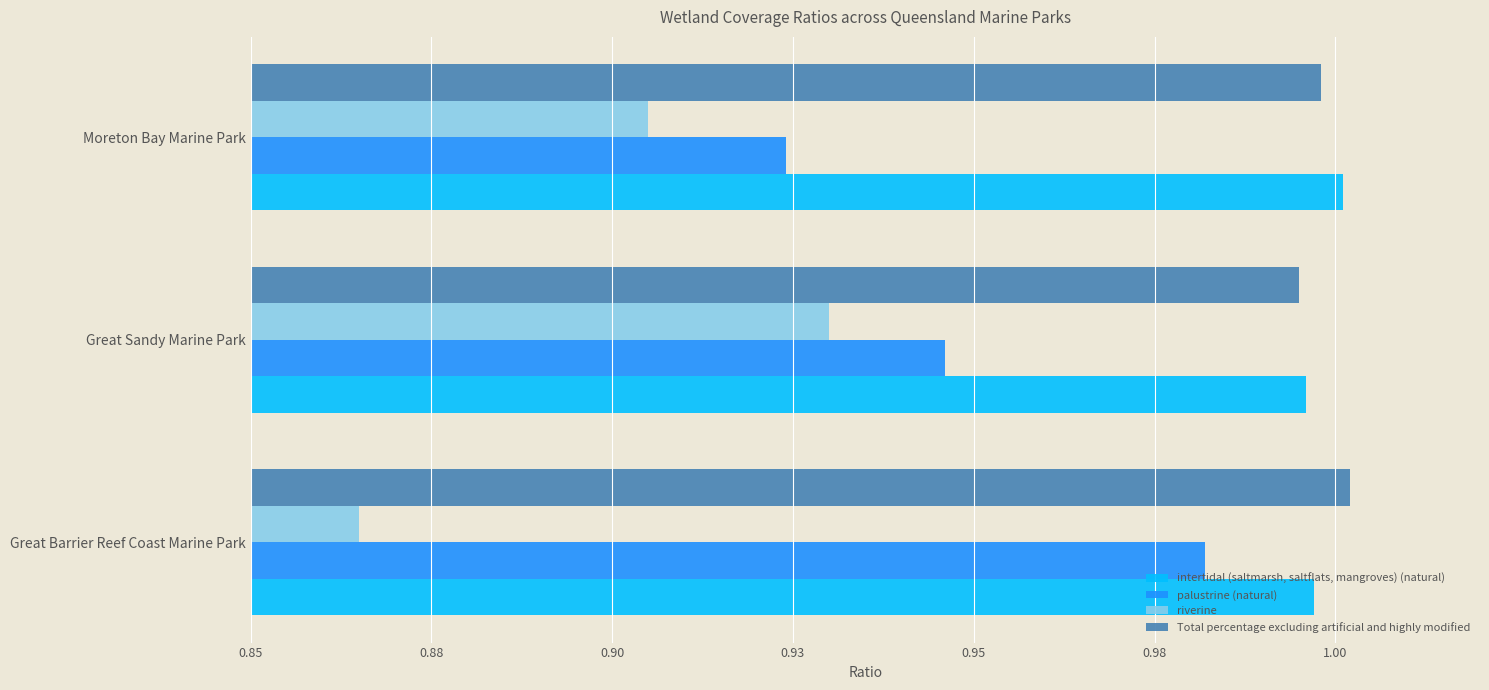

What are all the series names shown in the legend?

intertidal (saltmarsh, saltflats, mangroves) (natural), palustrine (natural), riverine, Total percentage excluding artificial and highly modified